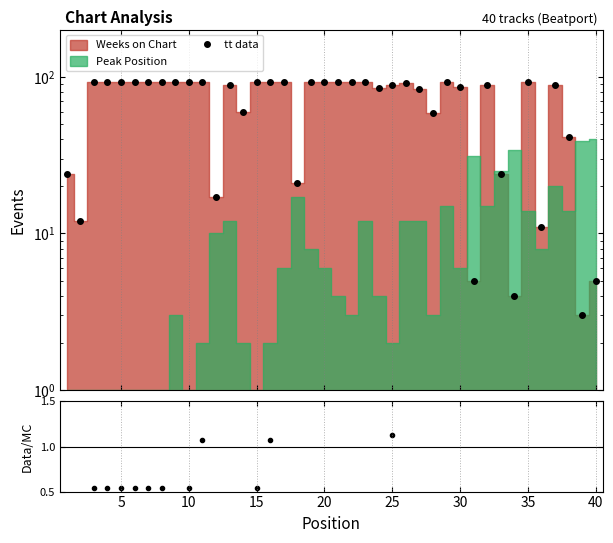

How many lines are shown in the chart?

2